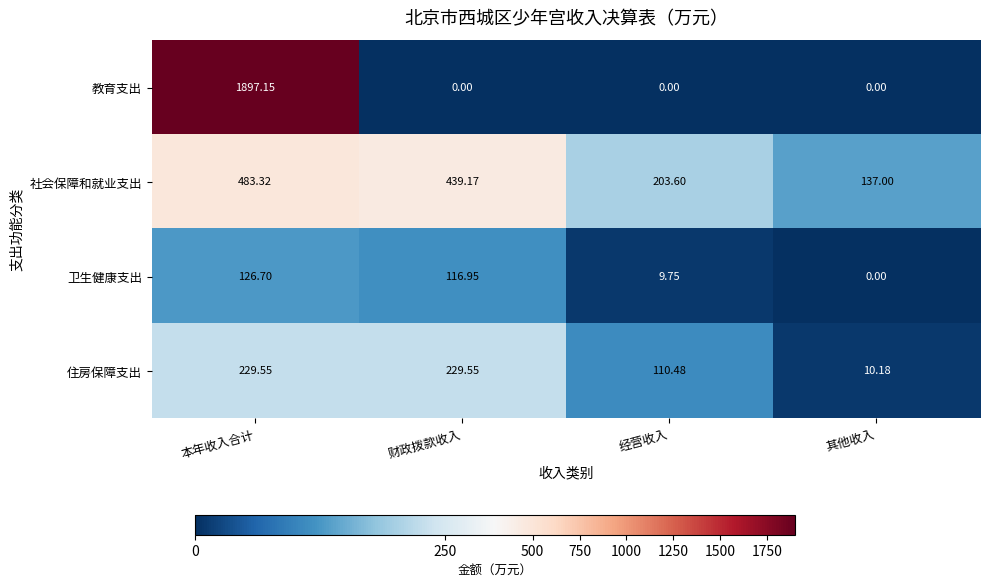

List the series in order of their peak value, lowest first.

卫生健康支出, 住房保障支出, 社会保障和就业支出, 教育支出